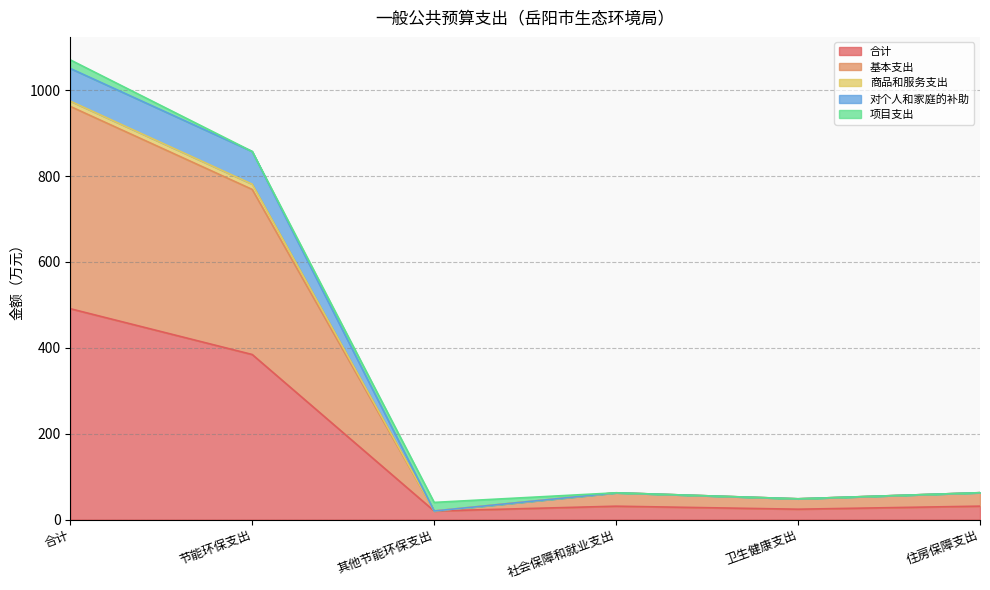

What is the label of the 5th point from the left?

卫生健康支出